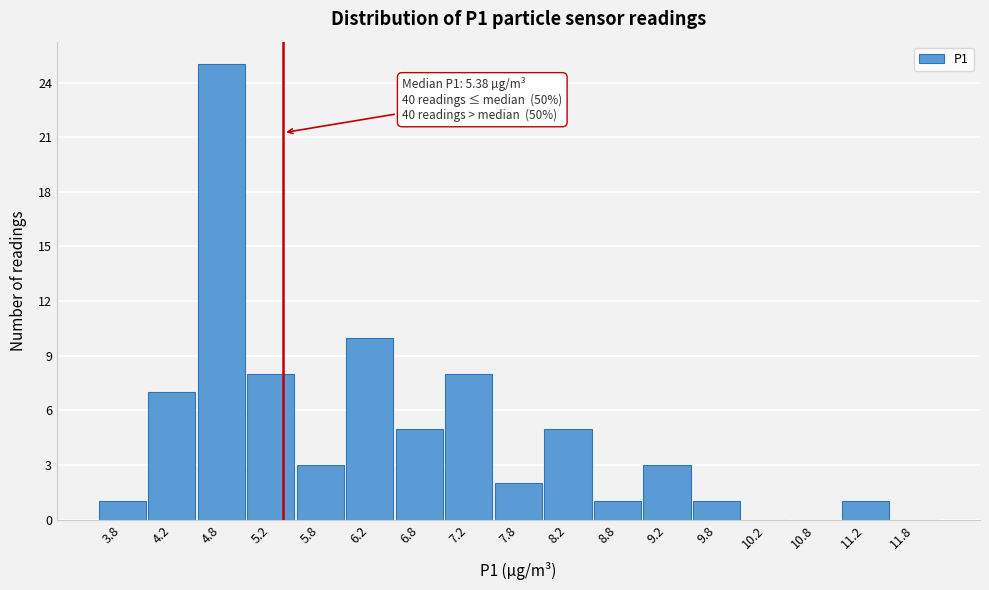

Over which range of the x-axis is the bar tallest?

4.5 to 5.0